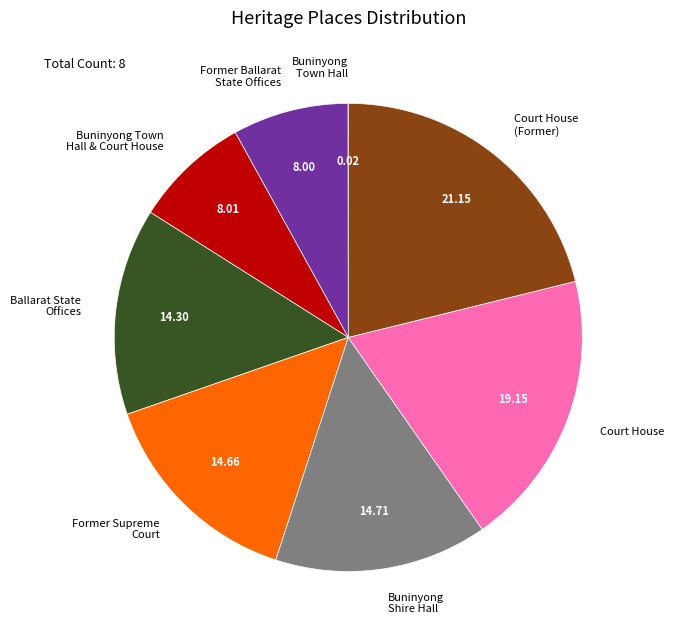

Does any single category account for the majority?

No